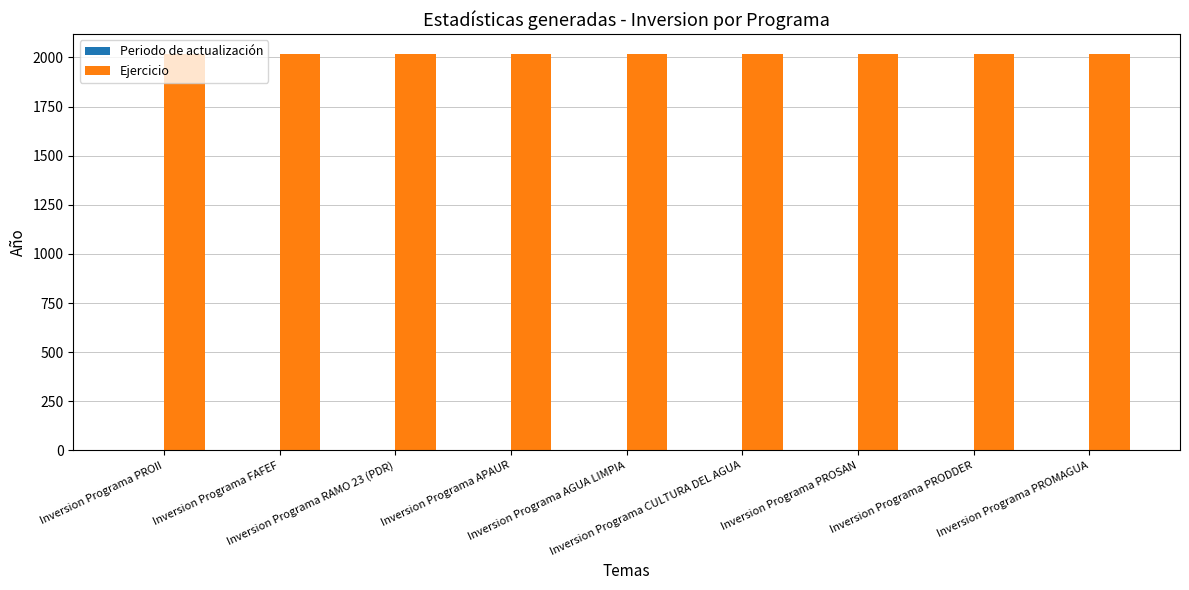

Which series has the largest total across all categories?

Ejercicio